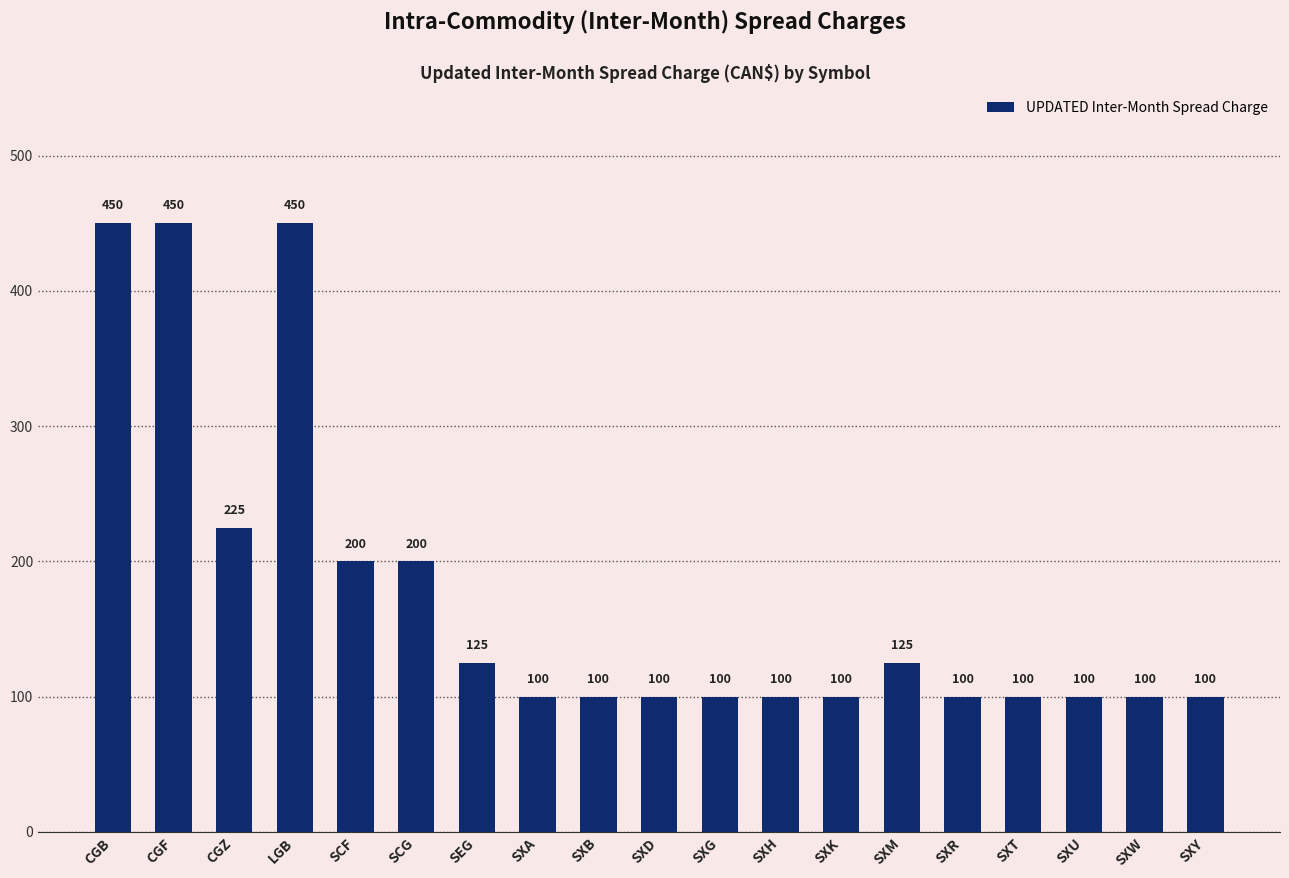

Count the number of values greater than 100.

8